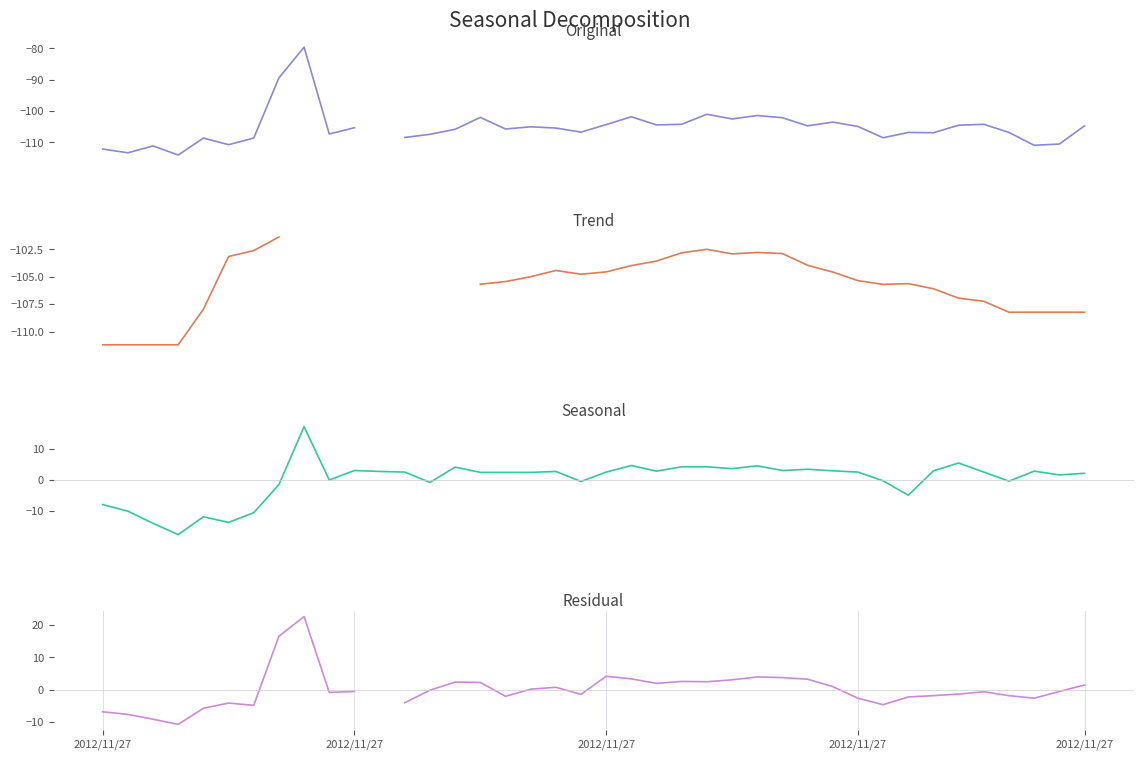

Read the Original value at 36.

-106.8